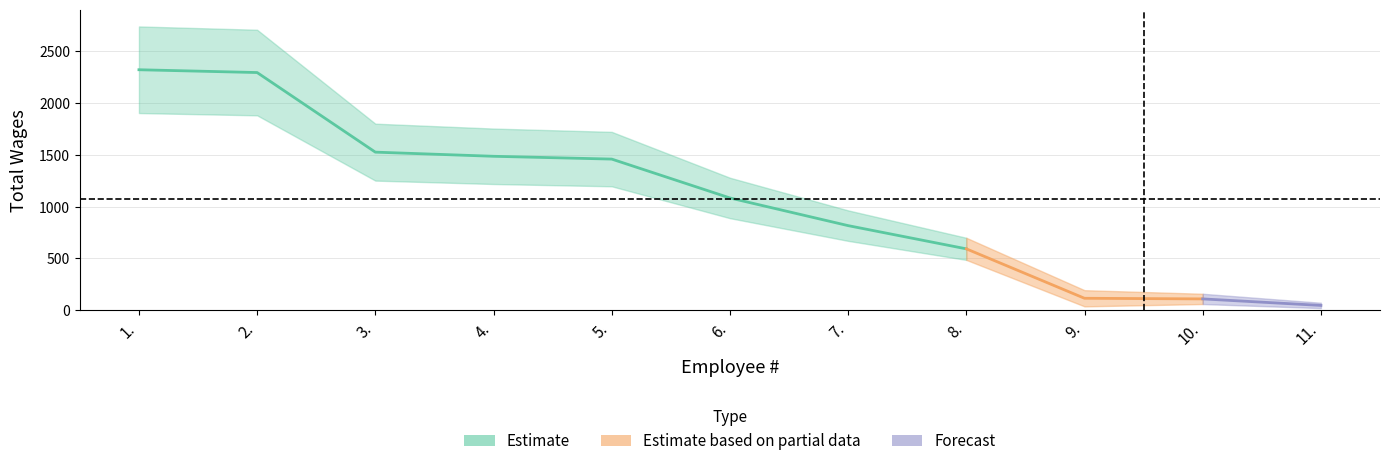

How many data points are less than 1084?

5